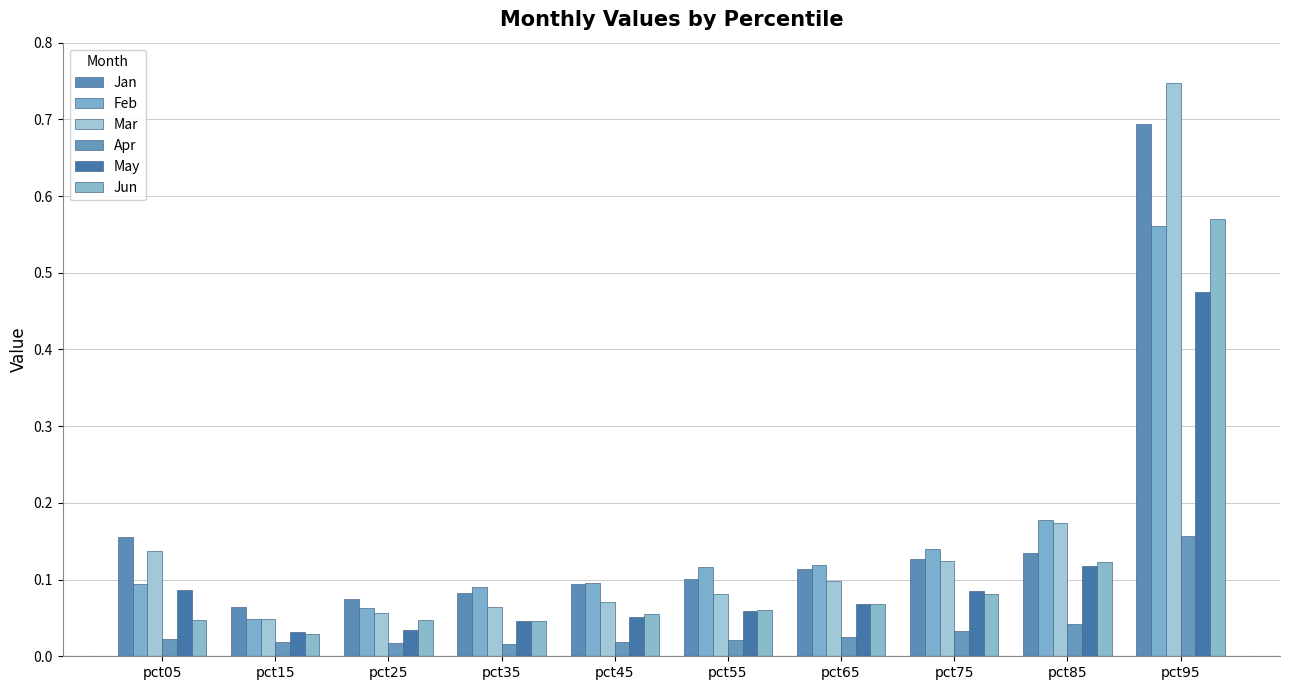

Reading left to right, transcribe all the data shown in this chart.

Jan: pct05=0.2	pct15=0.1	pct25=0.1	pct35=0.1	pct45=0.1	pct55=0.1	pct65=0.1	pct75=0.1	pct85=0.1	pct95=0.7
Feb: pct05=0.1	pct15=0.0	pct25=0.1	pct35=0.1	pct45=0.1	pct55=0.1	pct65=0.1	pct75=0.1	pct85=0.2	pct95=0.6
Mar: pct05=0.1	pct15=0.0	pct25=0.1	pct35=0.1	pct45=0.1	pct55=0.1	pct65=0.1	pct75=0.1	pct85=0.2	pct95=0.7
Apr: pct05=0.0	pct15=0.0	pct25=0.0	pct35=0.0	pct45=0.0	pct55=0.0	pct65=0.0	pct75=0.0	pct85=0.0	pct95=0.2
May: pct05=0.1	pct15=0.0	pct25=0.0	pct35=0.0	pct45=0.1	pct55=0.1	pct65=0.1	pct75=0.1	pct85=0.1	pct95=0.5
Jun: pct05=0.0	pct15=0.0	pct25=0.0	pct35=0.0	pct45=0.1	pct55=0.1	pct65=0.1	pct75=0.1	pct85=0.1	pct95=0.6